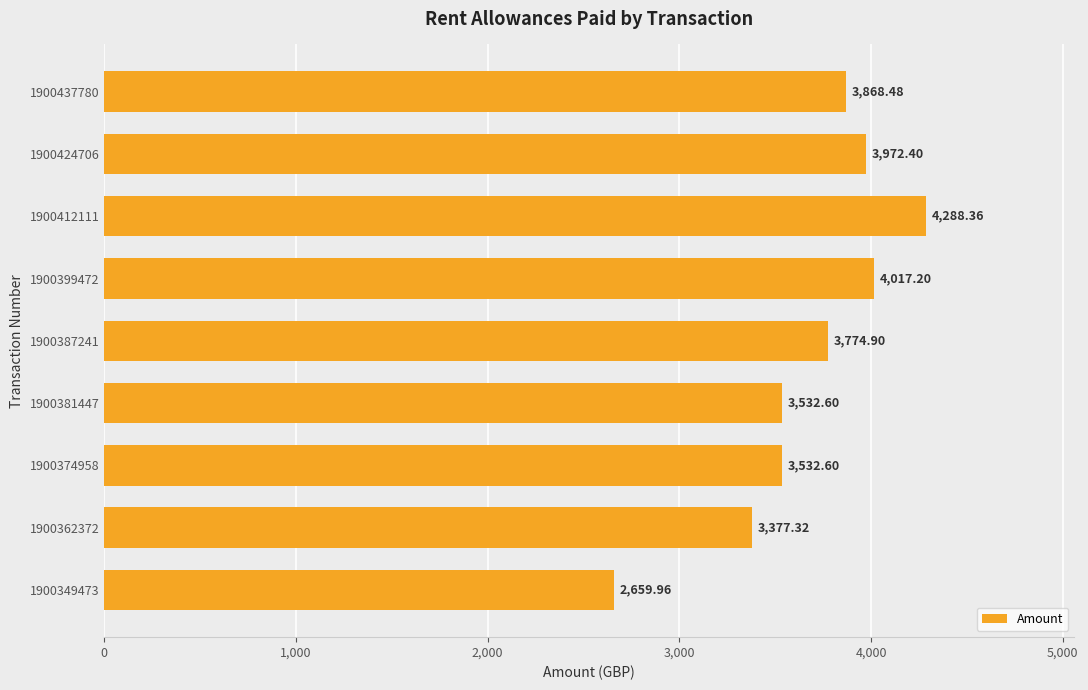

What is the average value?

3669.3